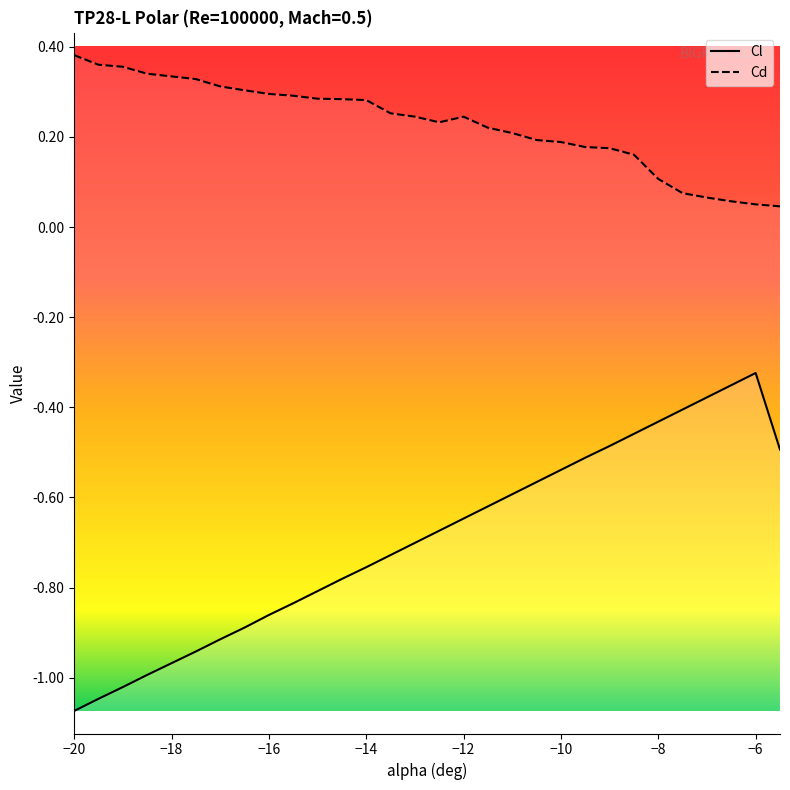

Read the Cl value at -8.5.

-0.5